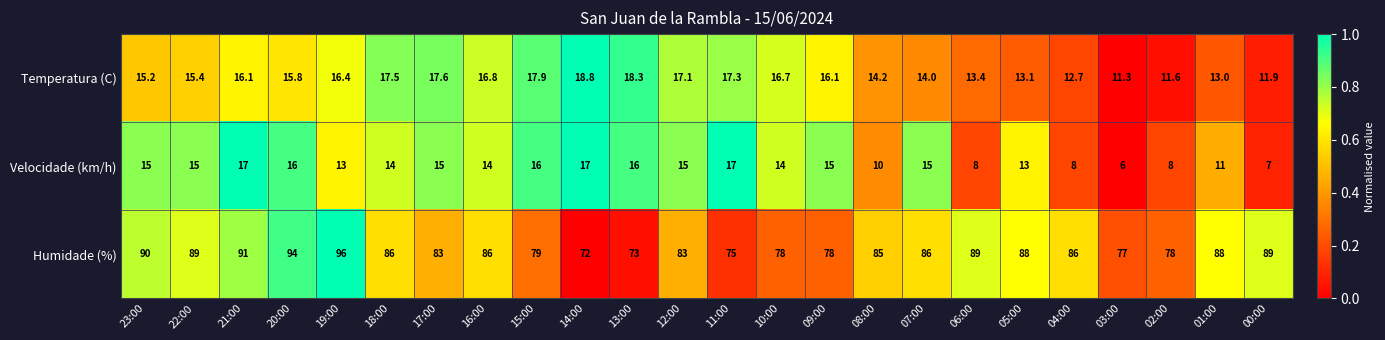

What is the greatest value displayed?

96.0